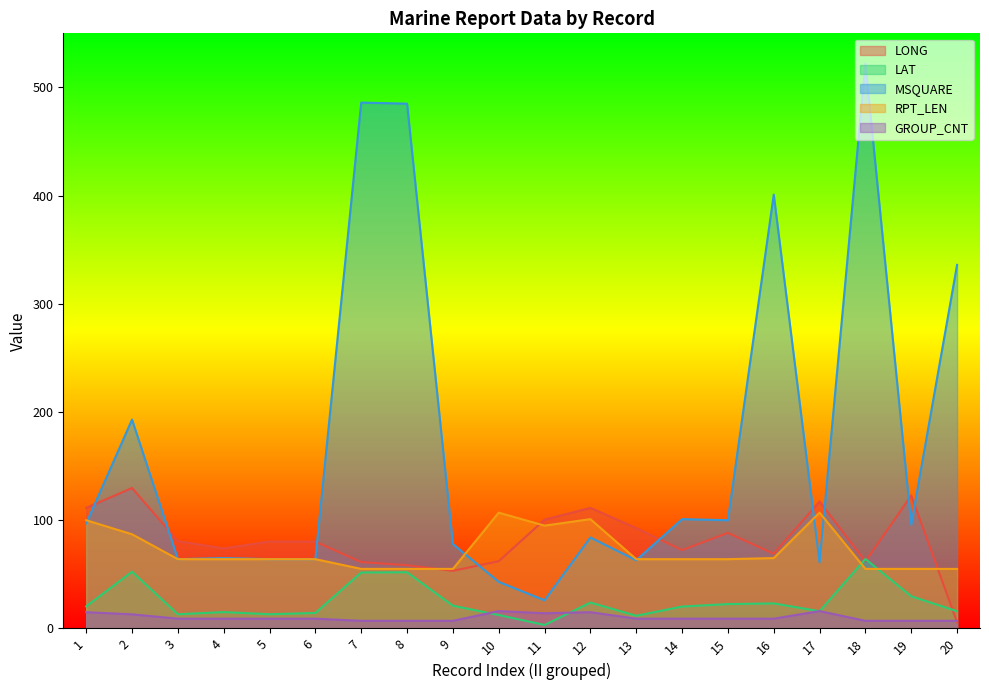

Reading right to left, transcribe all the data shown in this chart.

LONG: 5.7	122.9	61.9	117.3	69.0	88.3	72.4	92.7	111.4	100.5	62.1	53.2	58.4	61.3	80.2	80.3	73.9	80.6	129.8	111.4
LAT: 15.9	29.7	64.2	15.9	23.1	22.5	20.2	11.7	23.9	3.2	12.4	21.0	51.9	51.7	14.3	13.1	15.1	13.1	52.4	20.4
MSQUARE: 336.0	96.0	522.0	61.0	401.0	100.0	101.0	63.0	84.0	26.0	43.0	78.0	485.0	486.0	64.0	64.0	65.0	64.0	193.0	97.0
RPT_LEN: 55.0	55.0	55.0	107.0	65.0	64.0	64.0	64.0	101.0	95.0	107.0	55.0	55.0	55.0	64.0	64.0	64.0	64.0	87.0	100.0
GROUP_CNT: 7.0	7.0	7.0	16.0	9.0	9.0	9.0	9.0	15.0	14.0	16.0	7.0	7.0	7.0	9.0	9.0	9.0	9.0	13.0	15.0